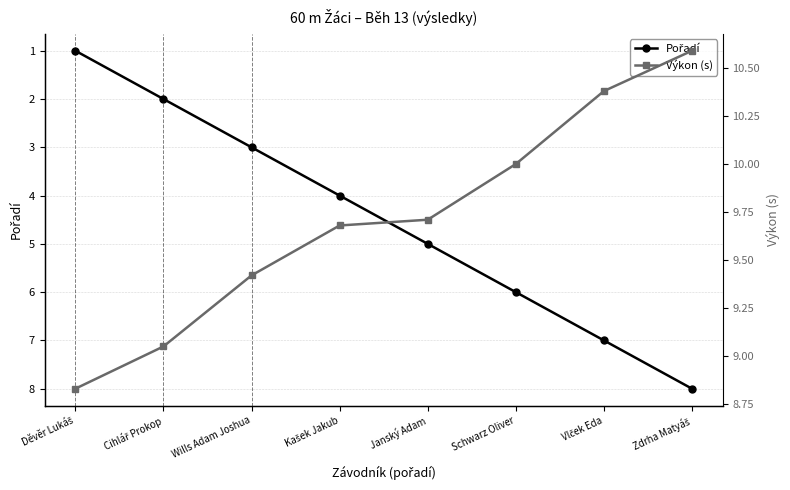

Between Kašek Jakub and Janský Adam, which series saw the biggest shift?

Pořadí